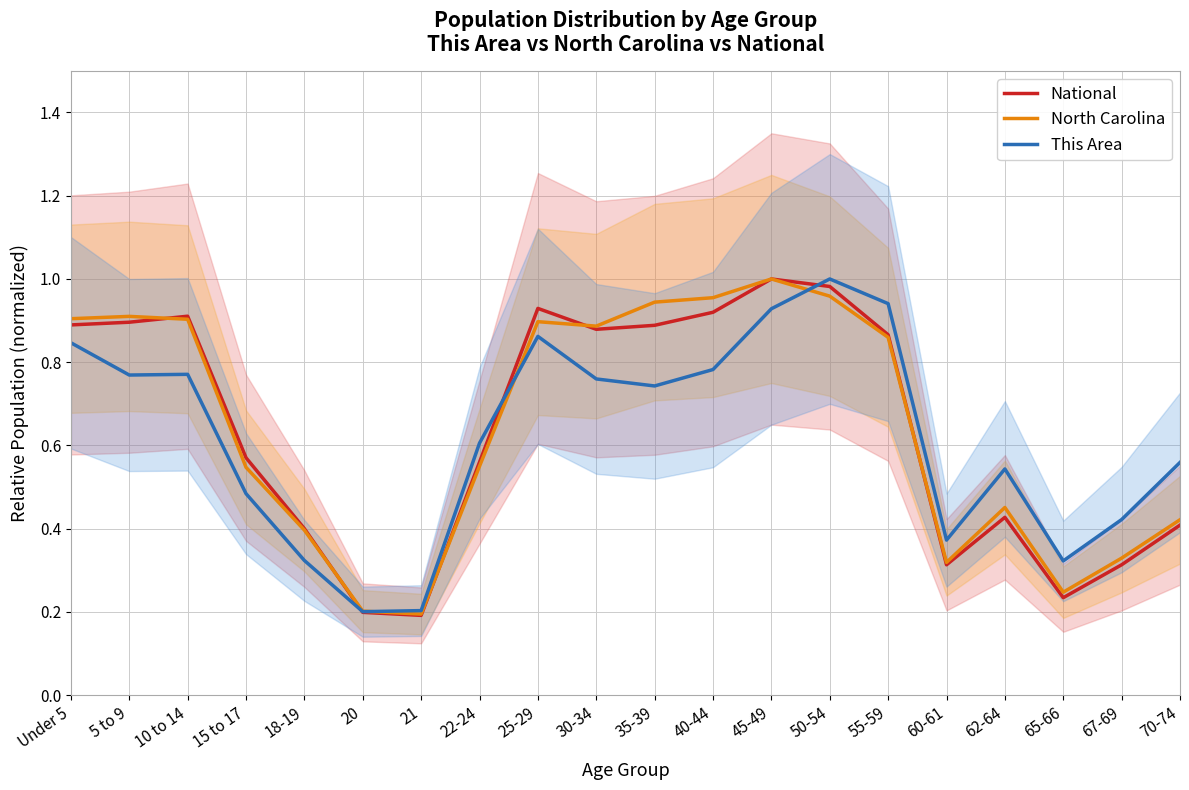

What is the difference between the second highest and minimum values in the North Carolina series?

0.8